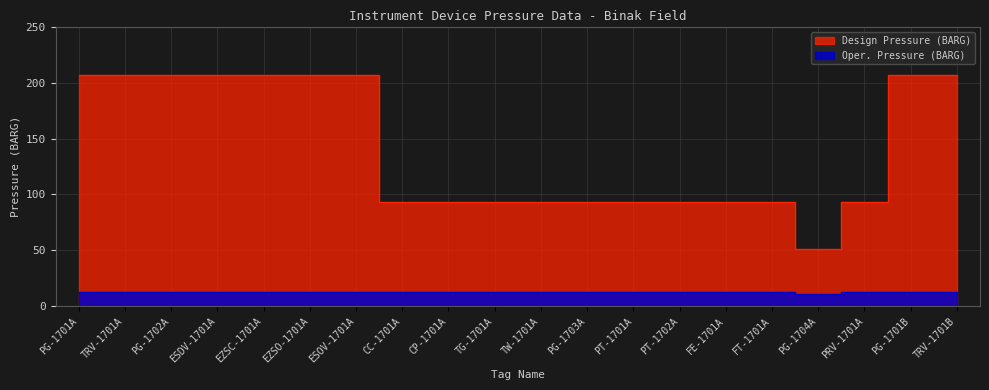

What is the difference between the Oper. Pressure (BARG) values at PG-1704A and PT-1701A?

2.0